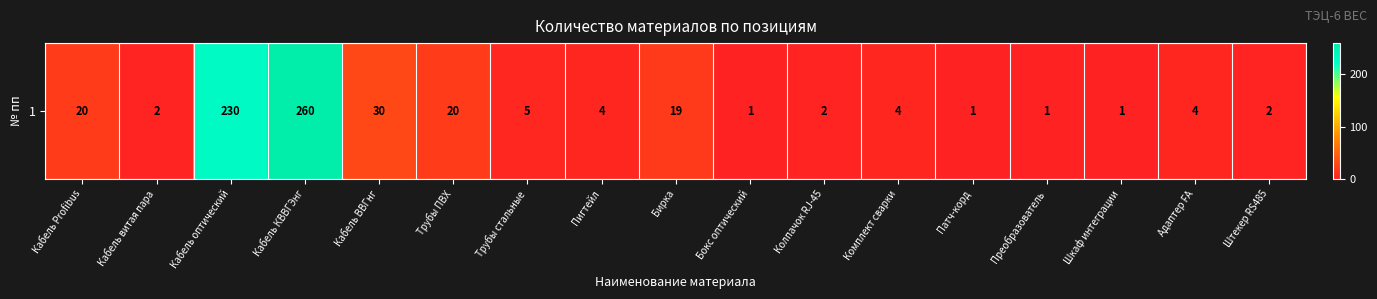

True or false: the data shows 2 at Кабель витая пара.

True